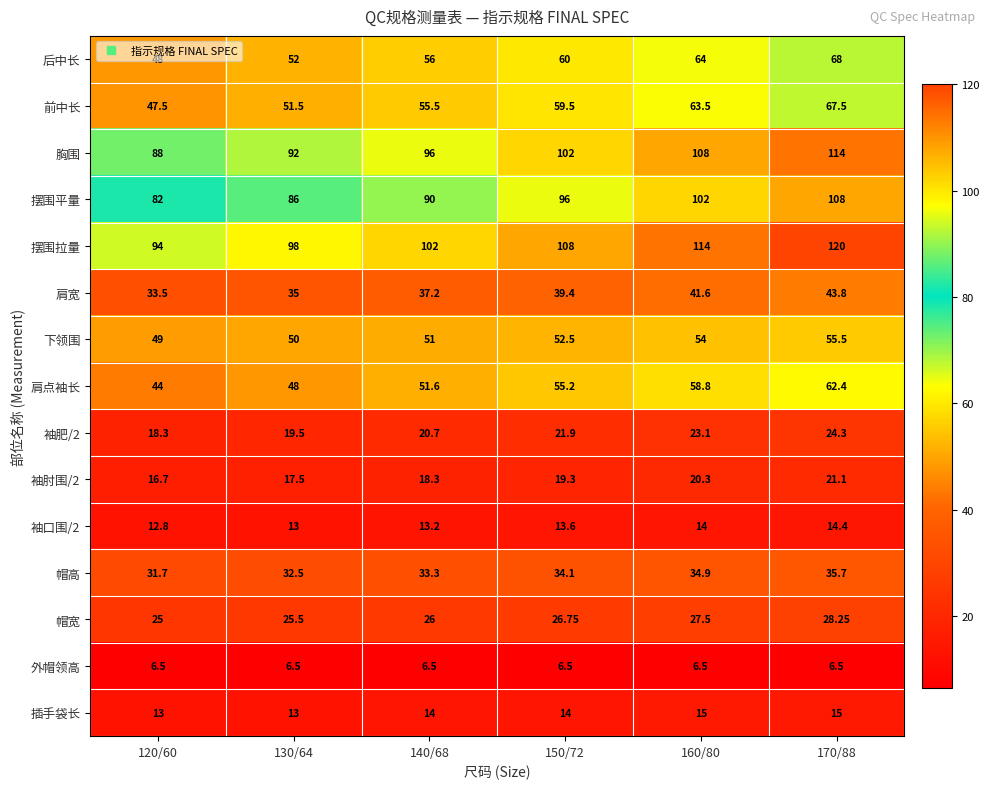

Which category has the highest value across all series?

170/88